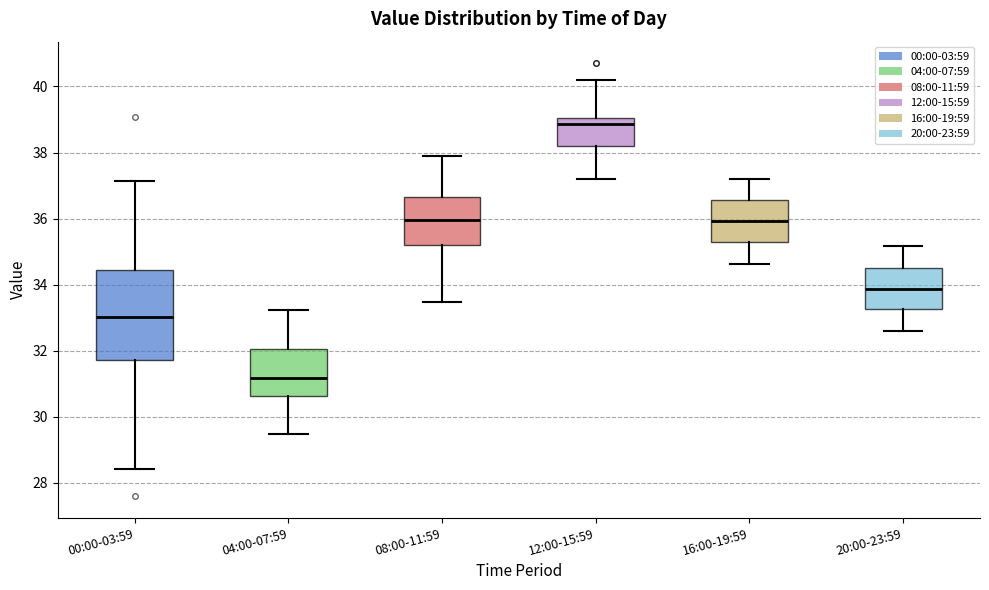

Which box's median line is the highest?

12:00-15:59